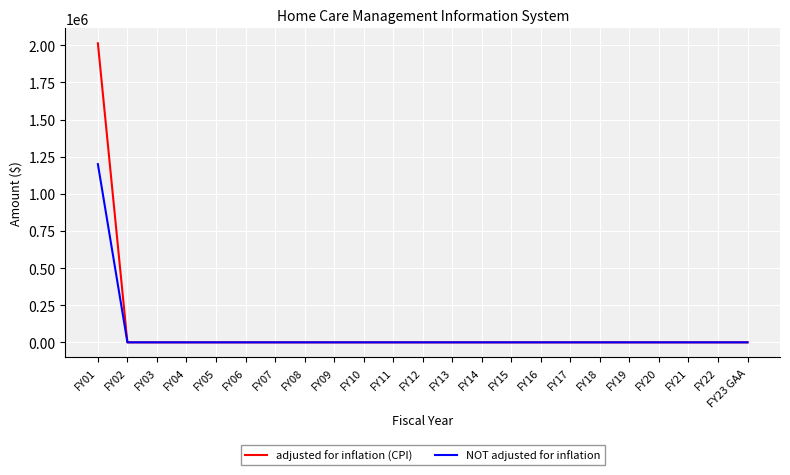

How many lines are shown in the chart?

2